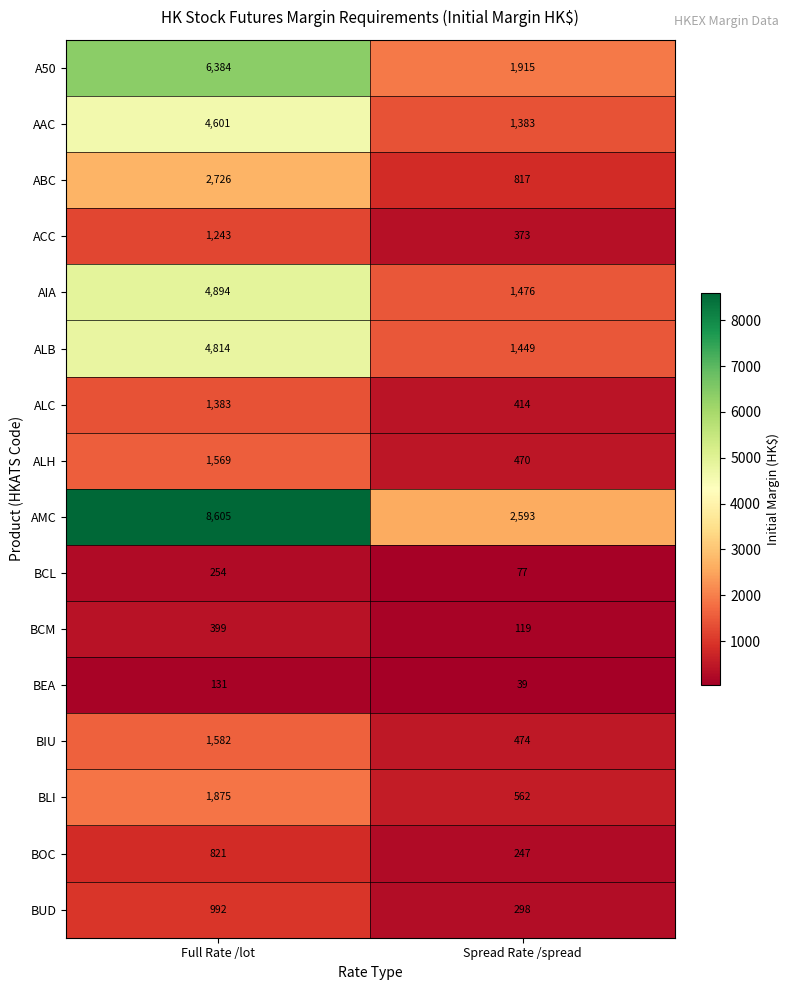

At how many categories does at least one series exceed 6314?

1